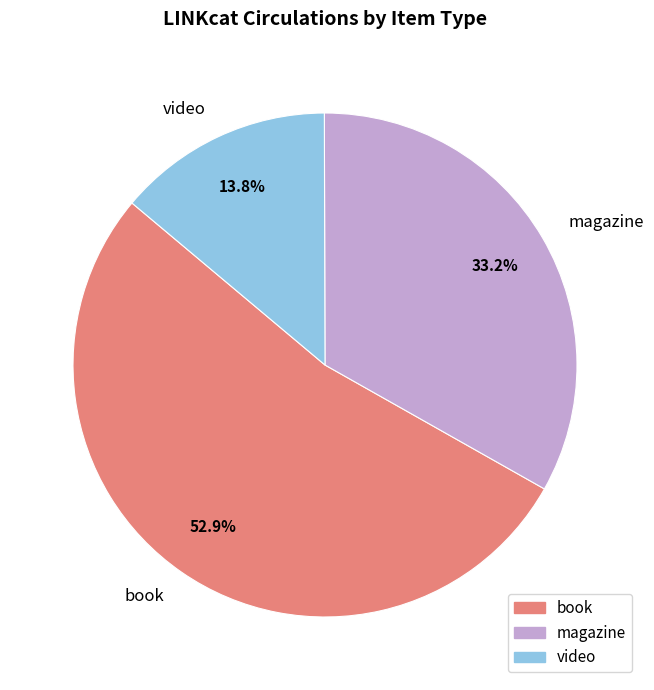

Rank the categories by value from lowest to highest.

video, magazine, book